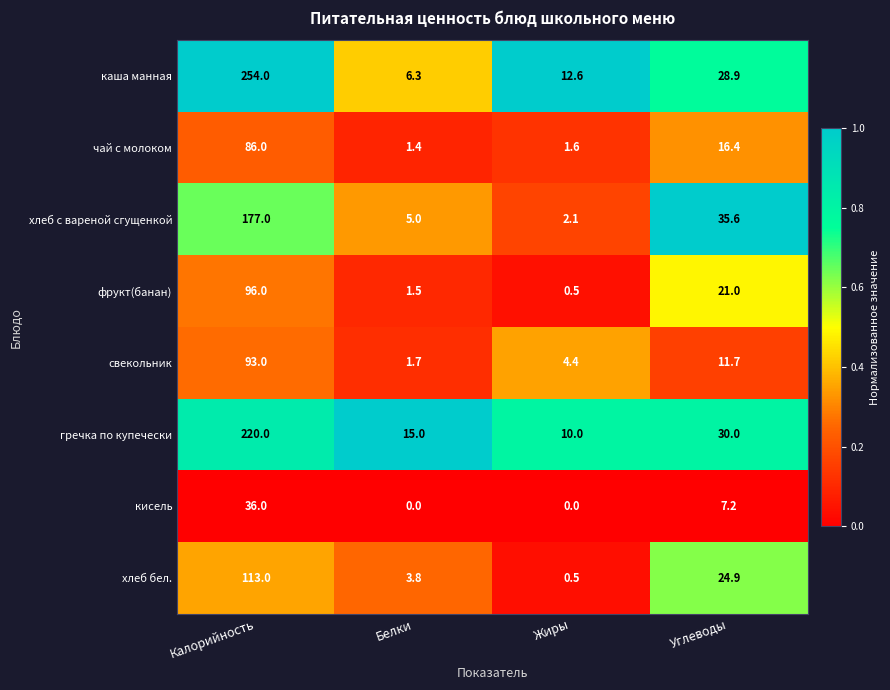

At which label is кисель closest to 18?

Углеводы